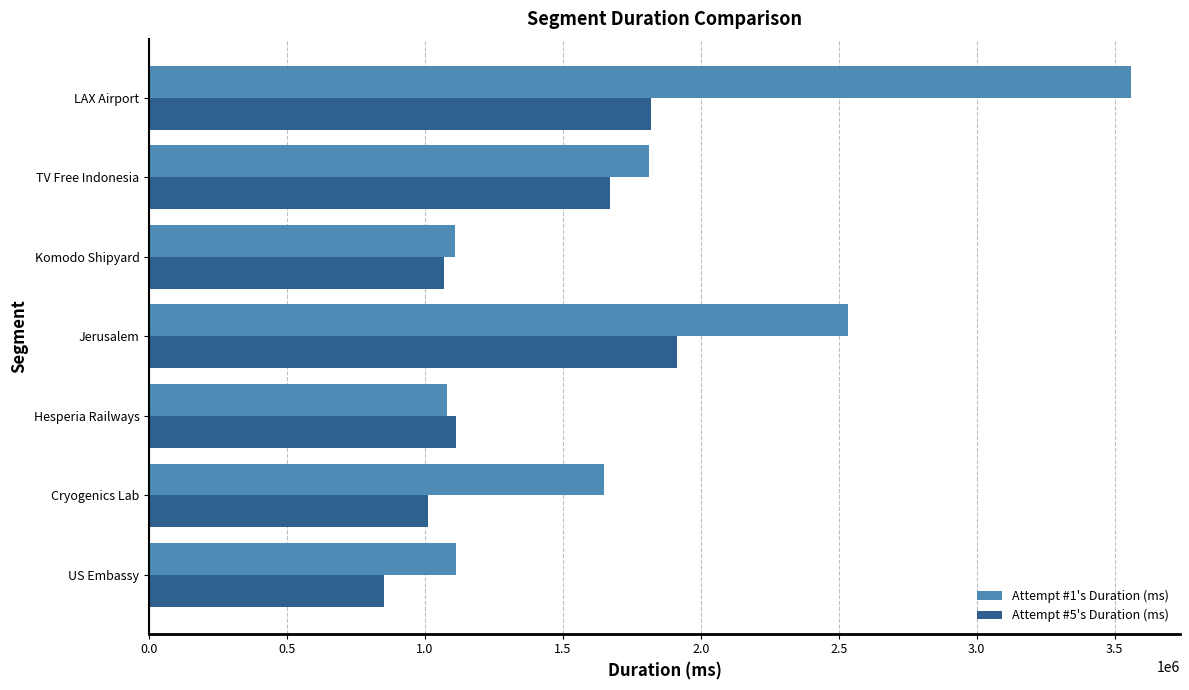

Read the Attempt #5's Duration (ms) value at Komodo Shipyard, to the nearest 10.

1070330